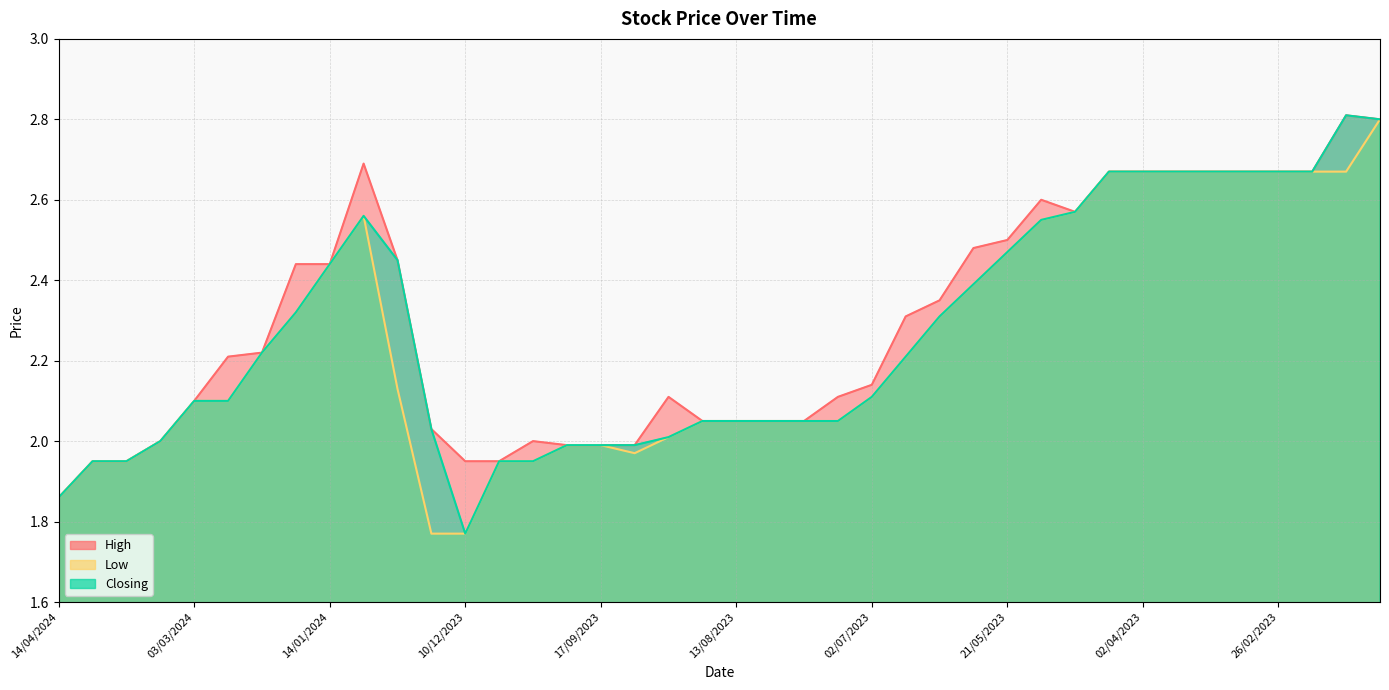

What position from the right is 23/07/2023?

17